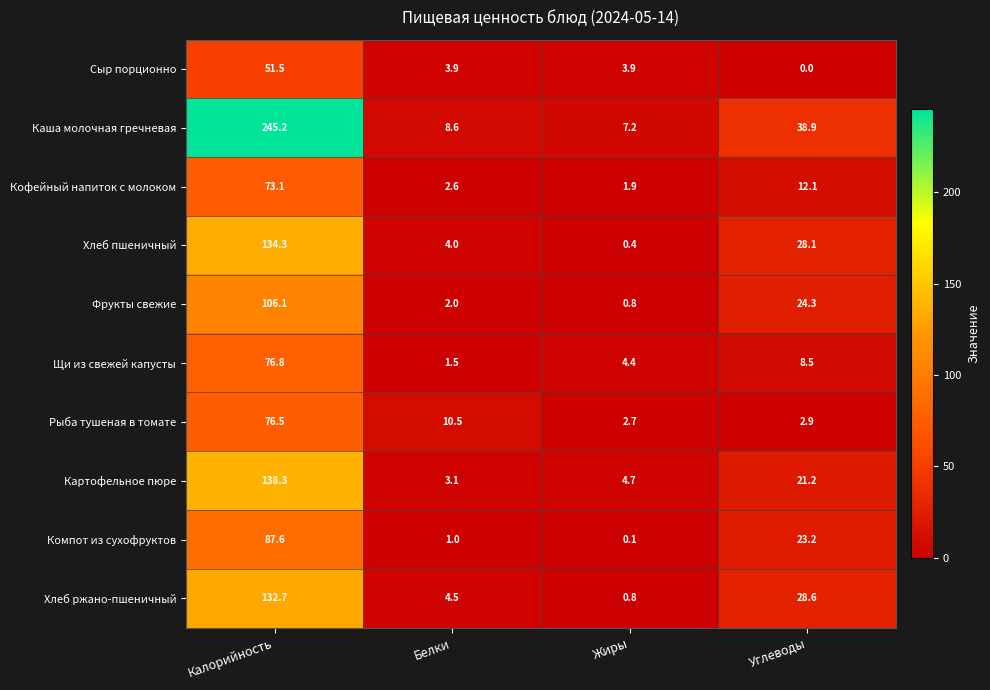

Where does the Хлеб пшеничный series first go above 28?

Калорийность